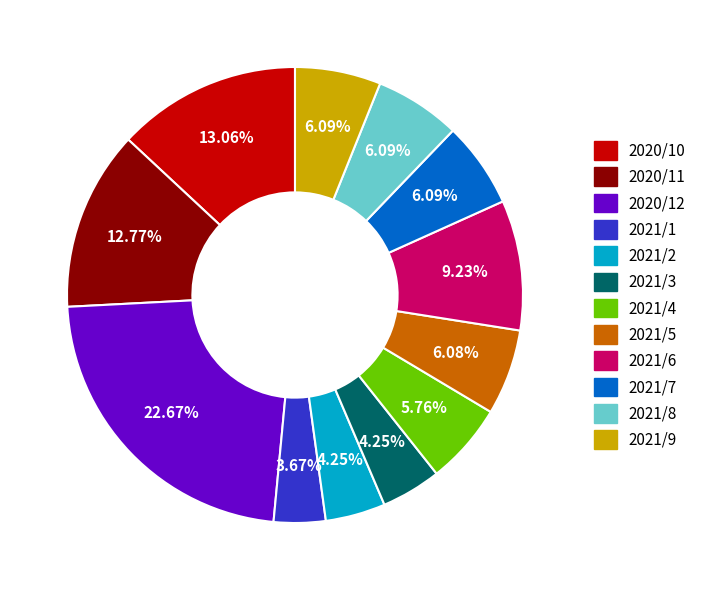

Is the sum of 2020/10 and 2021/1 greater than half?

No